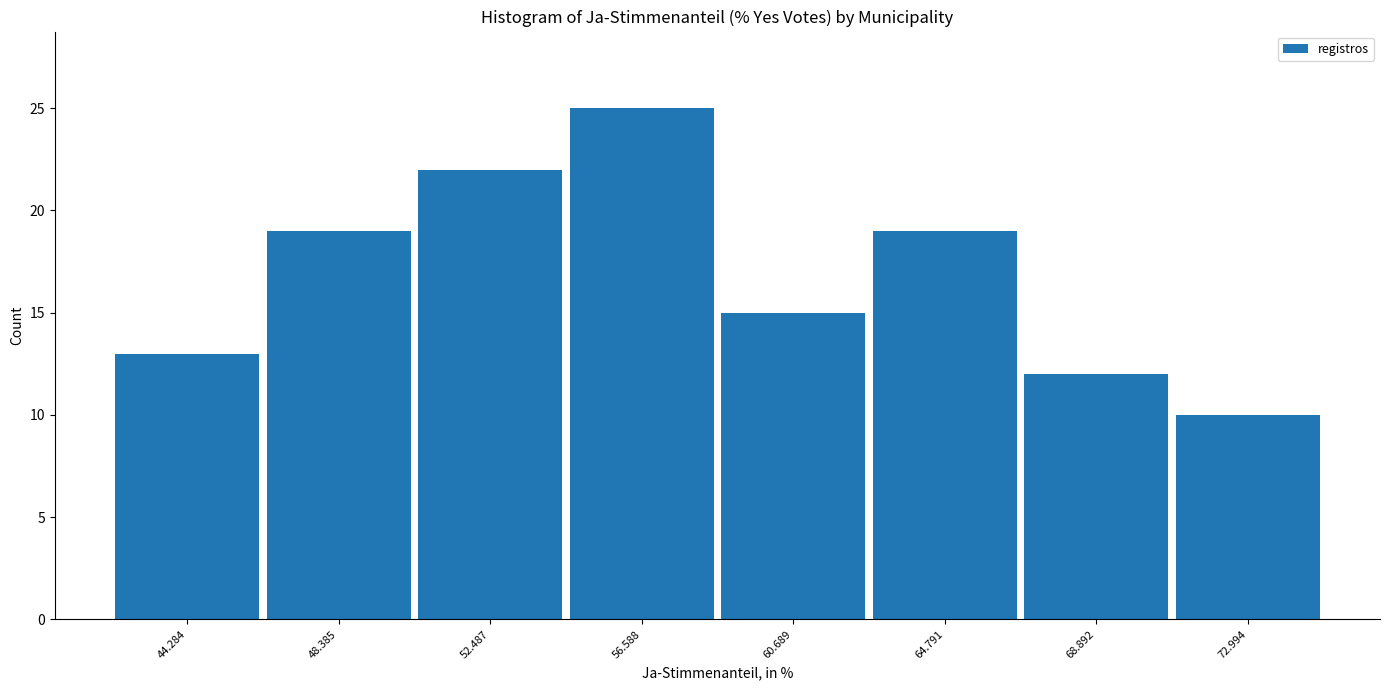

Reading left to right, list every bar in this chart as the range it spans on the x-axis followed by its height. Neither the bar edges nor the heights are printed on the chart, so give them approximately, as read against the axes.

42.0 to 46.5: 13
46.5 to 50.5: 19
50.5 to 54.5: 22
54.5 to 58.5: 25
58.5 to 62.5: 15
62.5 to 67.0: 19
67.0 to 71.0: 12
71.0 to 75.0: 10